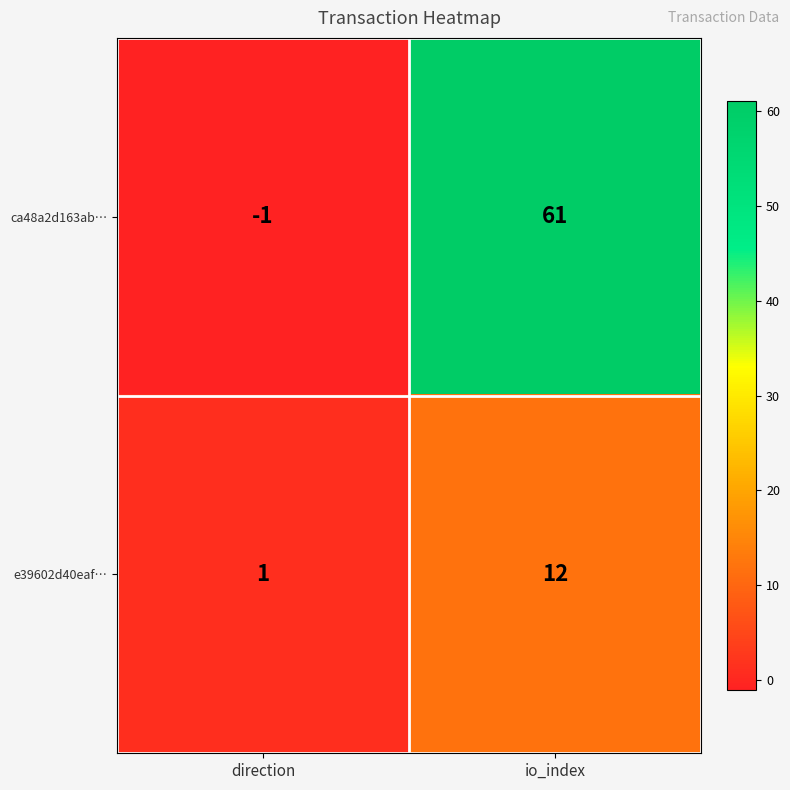

What is the sum of the e39602d40eaf… values at direction and io_index?

13